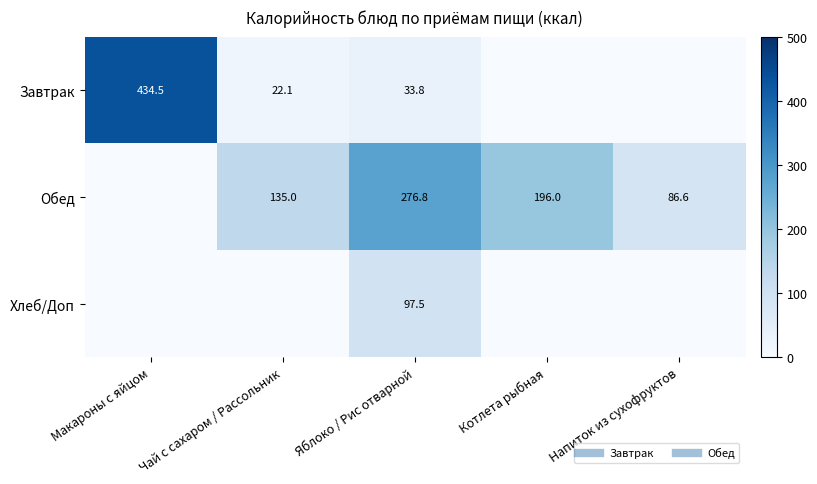

Which series changed the most between Макароны с яйцом and Напиток из сухофруктов?

Завтрак